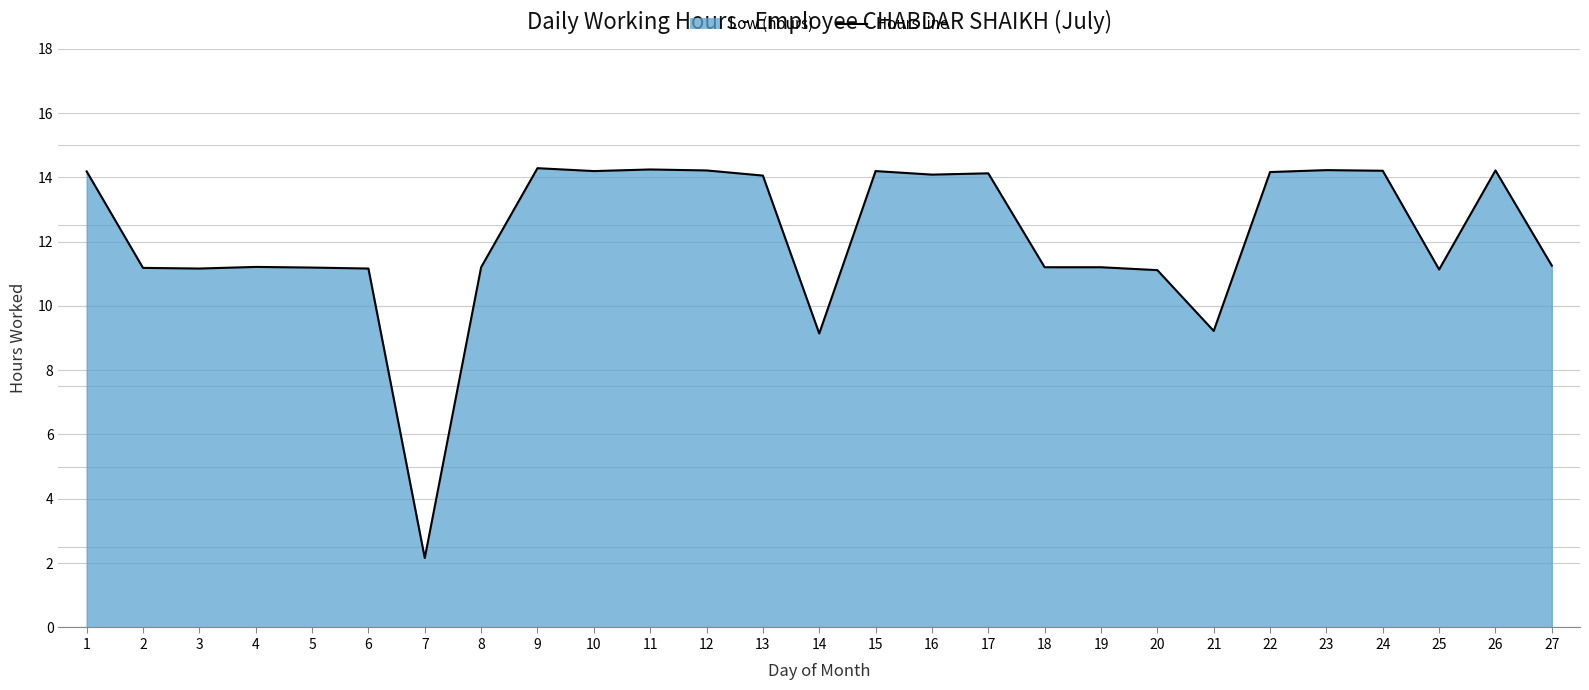

The chart shows a value of 2.2 at 7. True or false?

True